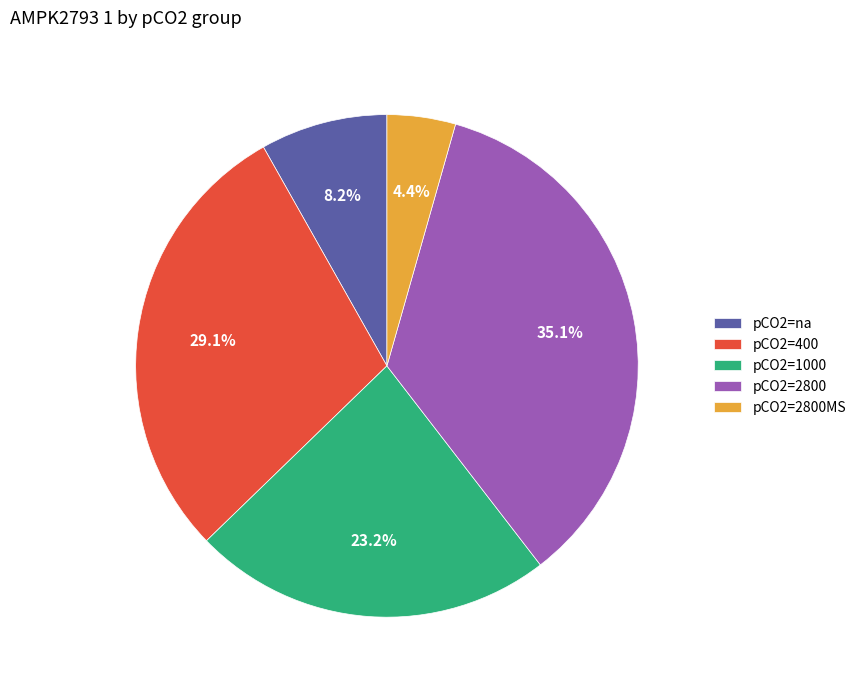

Count the number of slices in the pie.

5